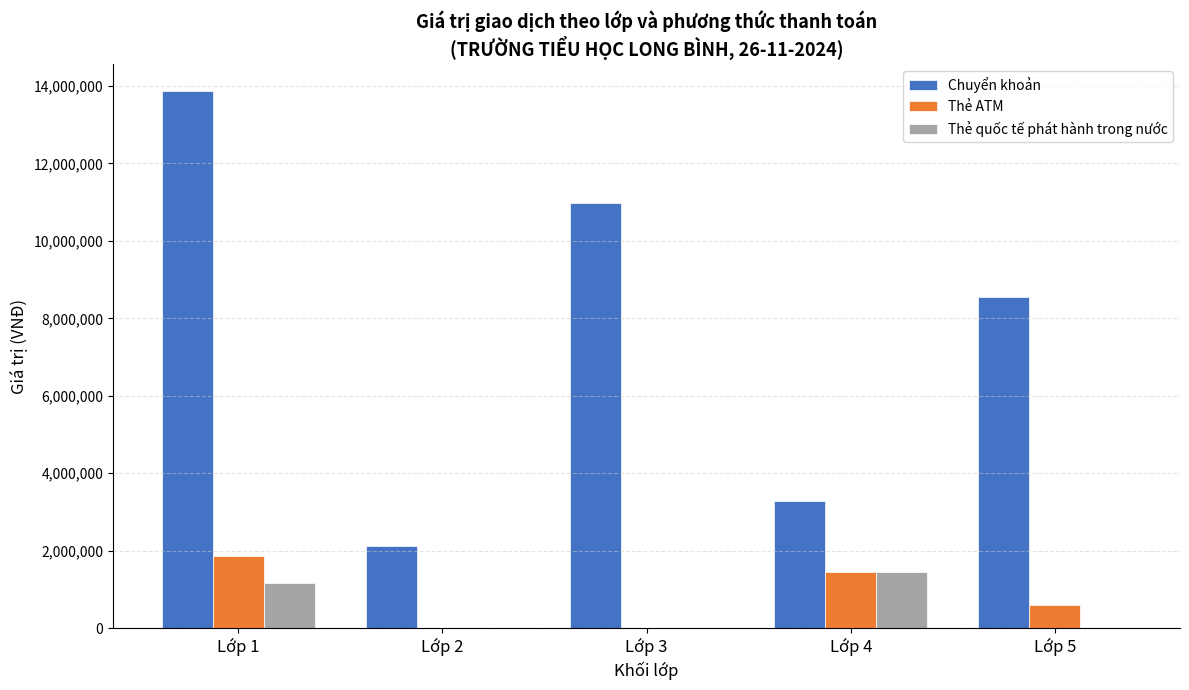

True or false: Thẻ ATM has a value of 2951696 at Lớp 1.

False